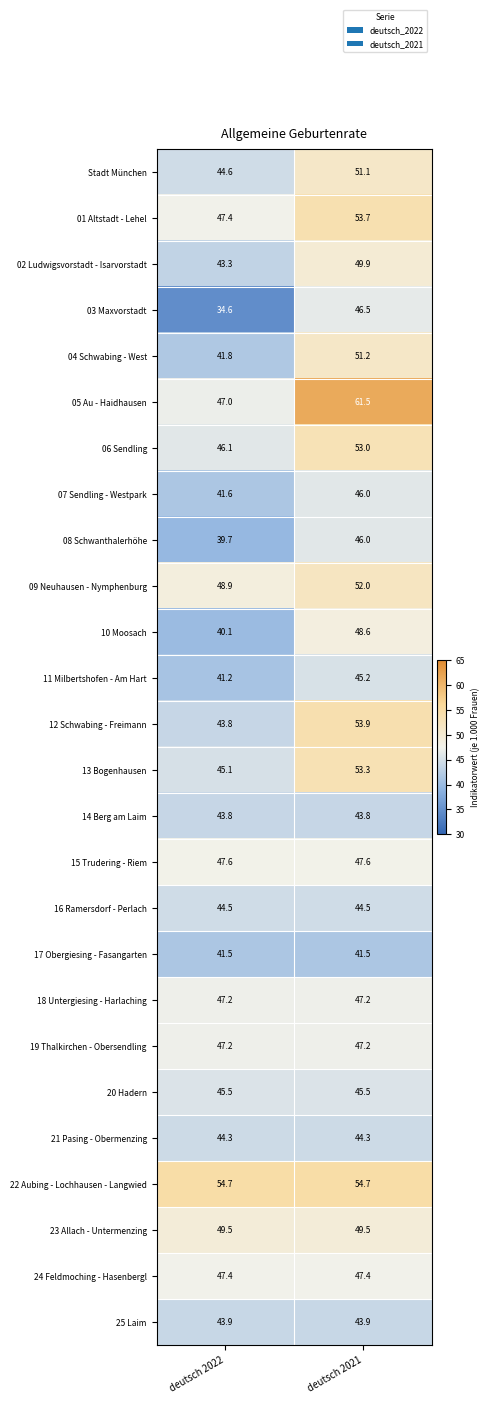

Between deutsch 2022 and deutsch 2021, which series saw the biggest shift?

05 Au - Haidhausen